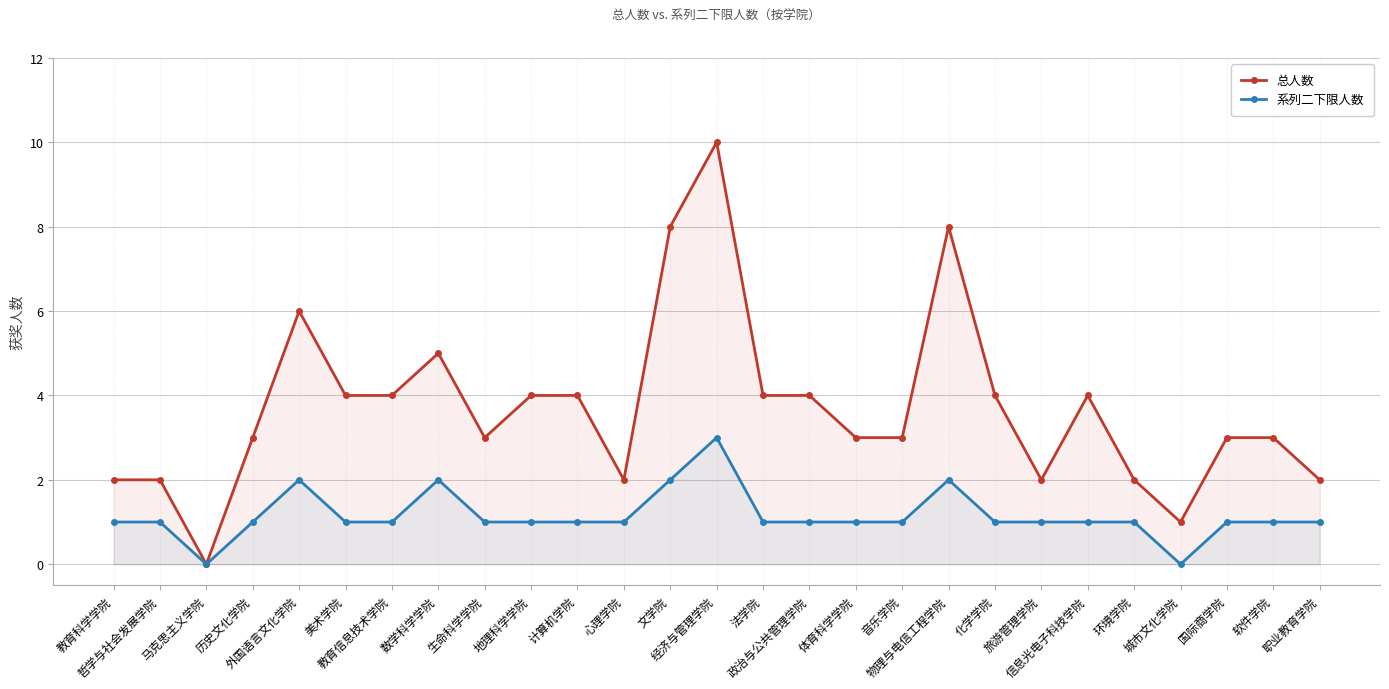

What is the sum of all 系列二下限人数 values?

31